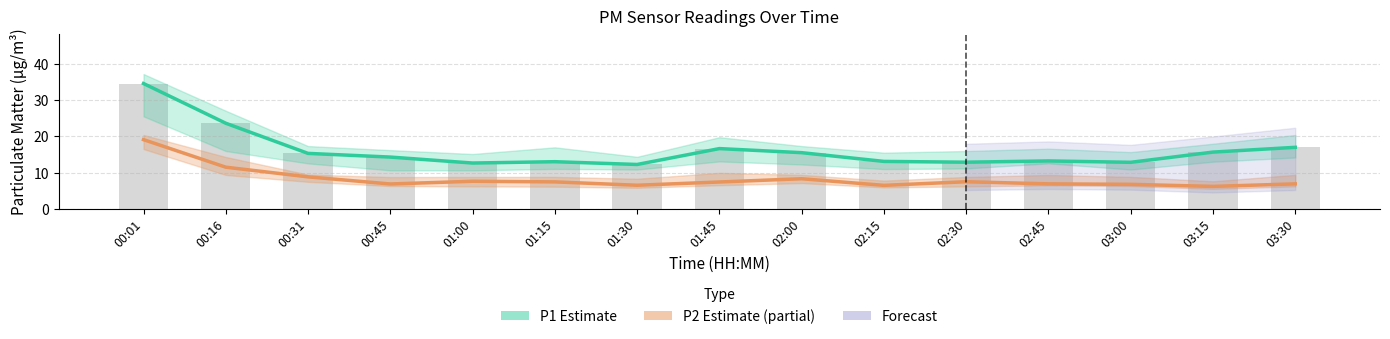

Count the number of data series in this chart.

3